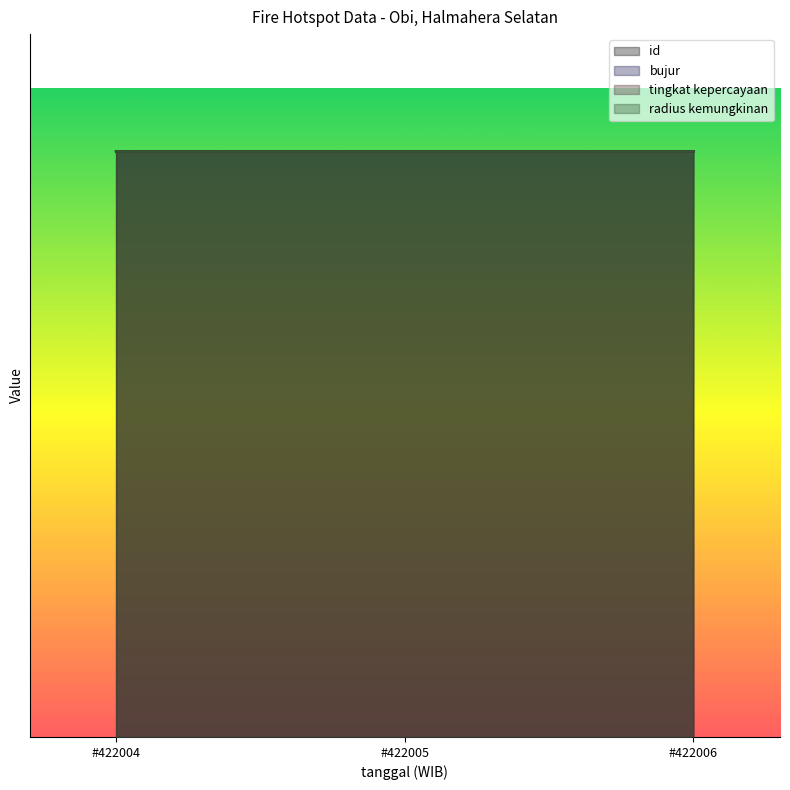

Reading left to right, list all the values displayed in this chart.

id: 399998.1	399999.1	400000.0
bujur: 399984.6	400000.0	399998.6